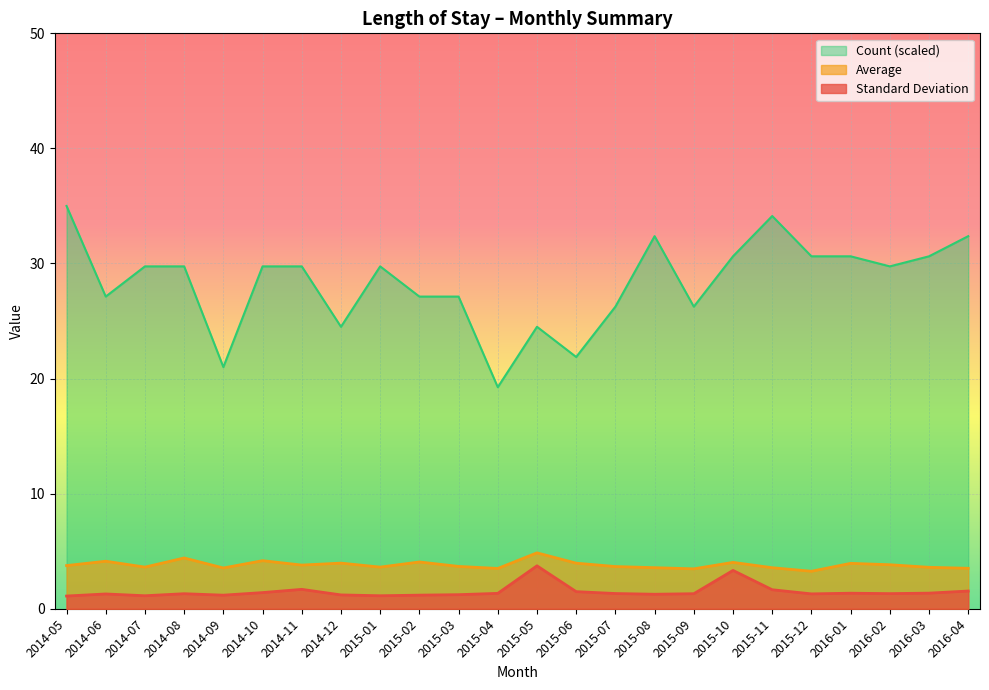

Reading left to right, extract all data points from this chart.

Average: 2014-05=3.8	2014-06=4.1	2014-07=3.6	2014-08=4.4	2014-09=3.5	2014-10=4.2	2014-11=3.8	2014-12=4.0	2015-01=3.6	2015-02=4.1	2015-03=3.7	2015-04=3.5	2015-05=4.9	2015-06=4.0	2015-07=3.7	2015-08=3.6	2015-09=3.5	2015-10=4.0	2015-11=3.6	2015-12=3.3	2016-01=3.9	2016-02=3.8	2016-03=3.6	2016-04=3.5
Standard Deviation: 2014-05=1.1	2014-06=1.3	2014-07=1.1	2014-08=1.3	2014-09=1.2	2014-10=1.4	2014-11=1.7	2014-12=1.2	2015-01=1.1	2015-02=1.2	2015-03=1.2	2015-04=1.3	2015-05=3.7	2015-06=1.5	2015-07=1.3	2015-08=1.3	2015-09=1.3	2015-10=3.3	2015-11=1.7	2015-12=1.3	2016-01=1.3	2016-02=1.3	2016-03=1.4	2016-04=1.5
Count: 2014-05=35.0	2014-06=27.1	2014-07=29.8	2014-08=29.8	2014-09=21.0	2014-10=29.8	2014-11=29.8	2014-12=24.5	2015-01=29.8	2015-02=27.1	2015-03=27.1	2015-04=19.2	2015-05=24.5	2015-06=21.9	2015-07=26.2	2015-08=32.4	2015-09=26.2	2015-10=30.6	2015-11=34.1	2015-12=30.6	2016-01=30.6	2016-02=29.8	2016-03=30.6	2016-04=32.4